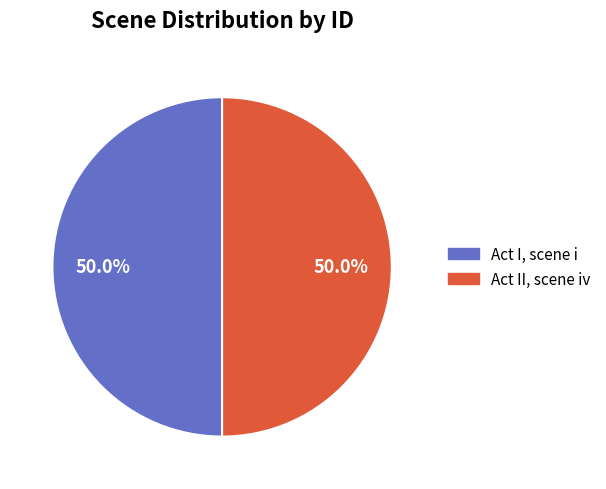

True or false: Act I, scene i accounts for 57% of the total.

False